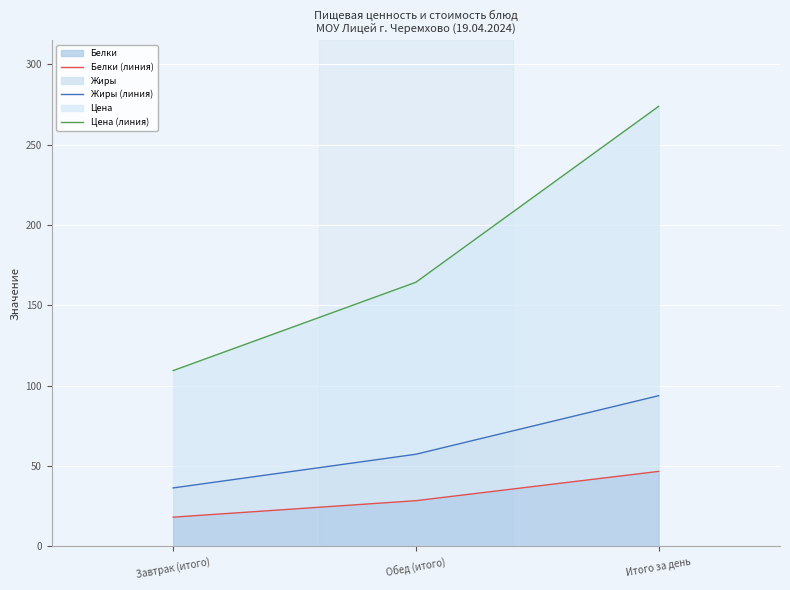

What is the total value across all series at Обед (итого)?

250.2